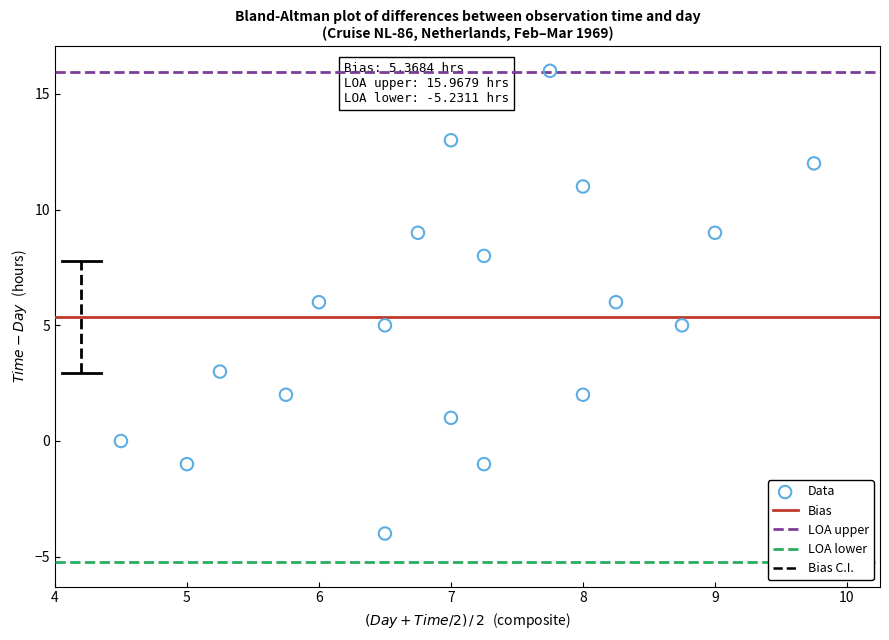

What is the range of Y values (max minus min)?

20